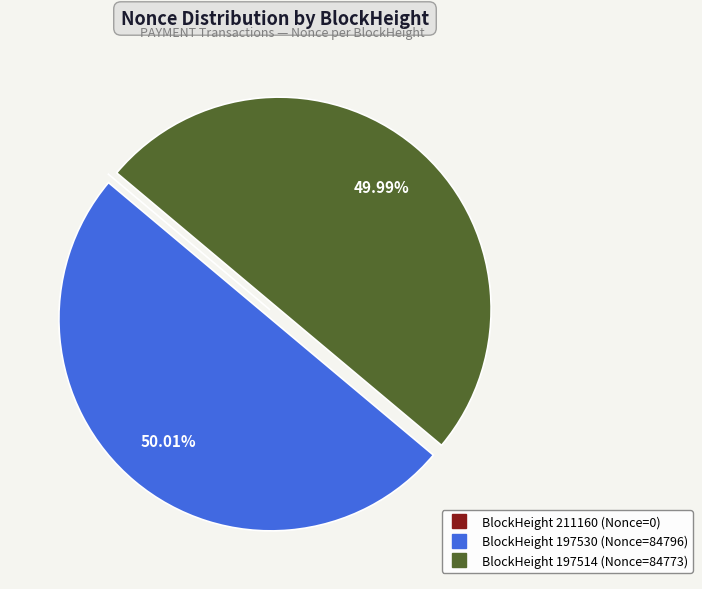

To the nearest percent, what is the average slice percentage?

33%